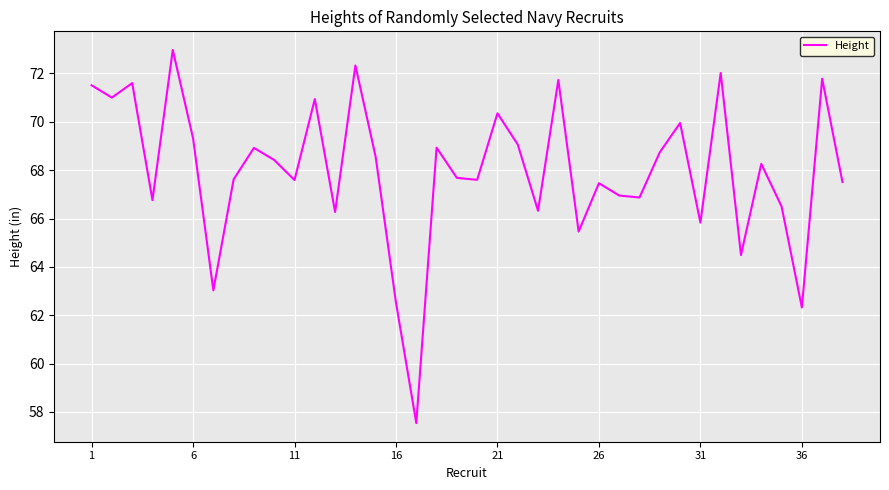

What is the difference between the maximum and minimum values?

15.4